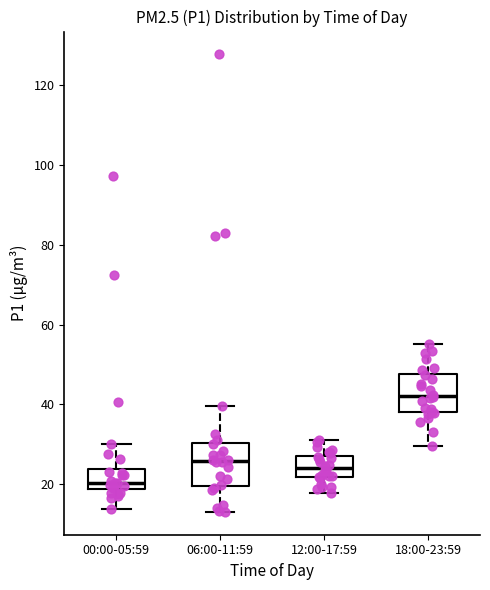

Reading left to right, transcribe this box plot: for each box, give where its median line is, the range the box spans, and where its two whiskers end, as read against the y-axis. The values are not printed on the chart, so give them approximately, as read against the axis.

00:00-05:59: median 20, box 18 to 24, whiskers 14 to 30
06:00-11:59: median 26, box 20 to 30, whiskers 14 to 40
12:00-17:59: median 24, box 22 to 28, whiskers 18 to 32
18:00-23:59: median 42, box 38 to 48, whiskers 30 to 56